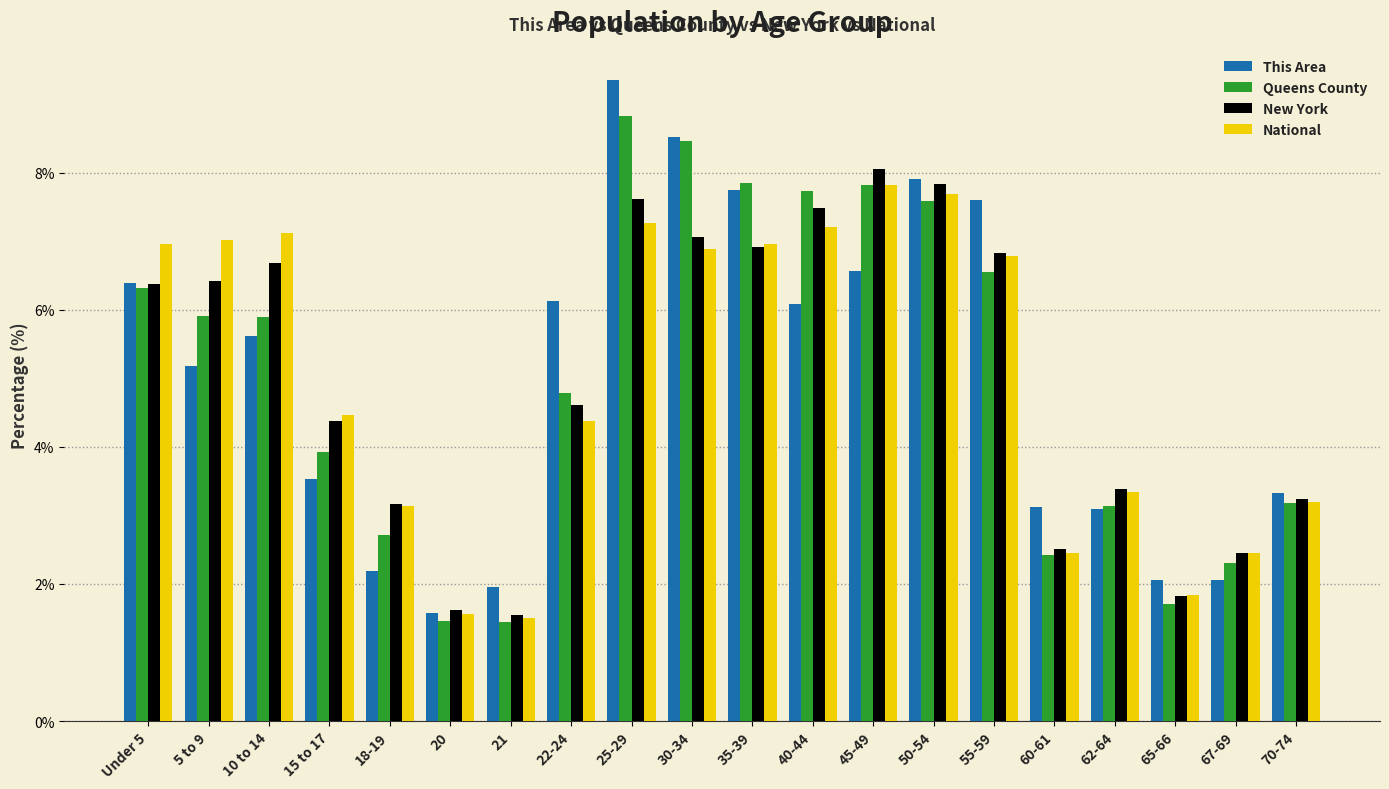

What is the spread (max minus min) of values at 60-61?

0.7